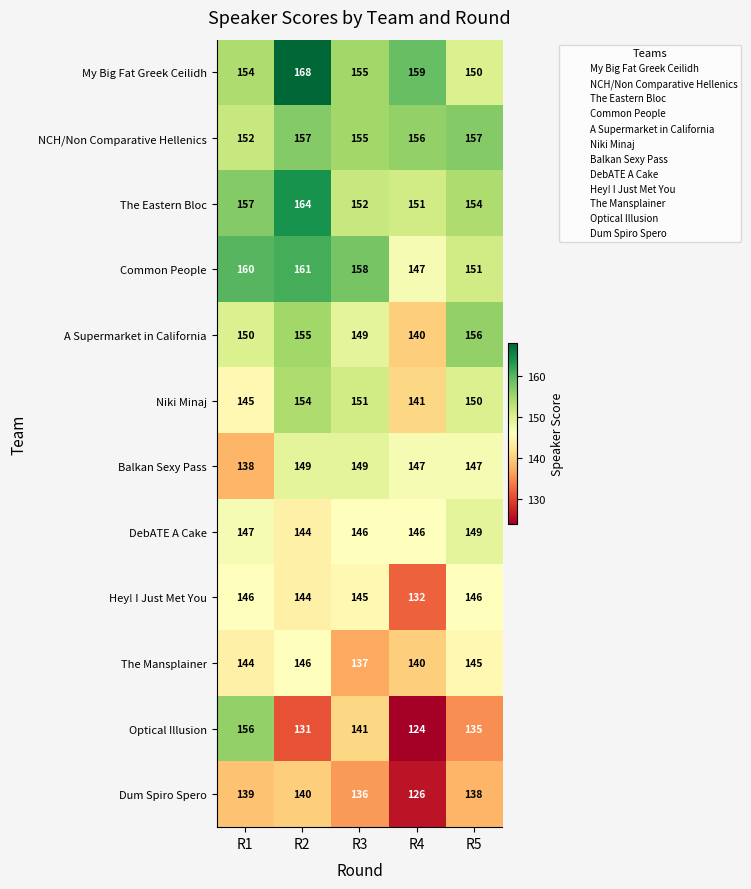

Which series has the widest spread of values?

Optical Illusion